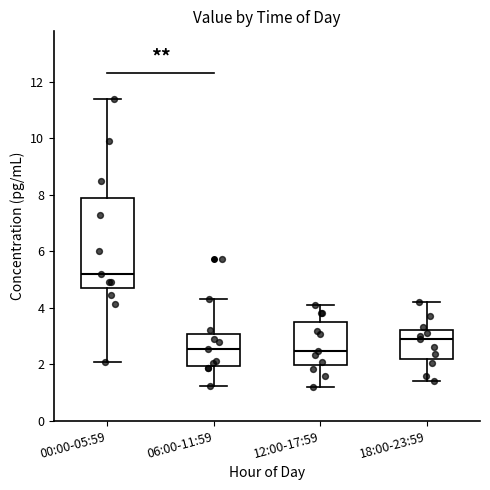

Which box is the tallest, from its lower edge to its upper edge?

00:00-05:59